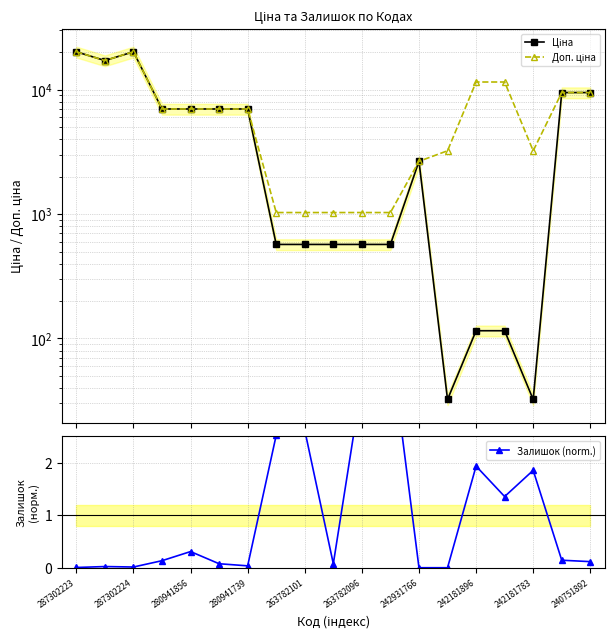

True or false: Залишок (norm.) and Доп. ціна cross at least once.

False